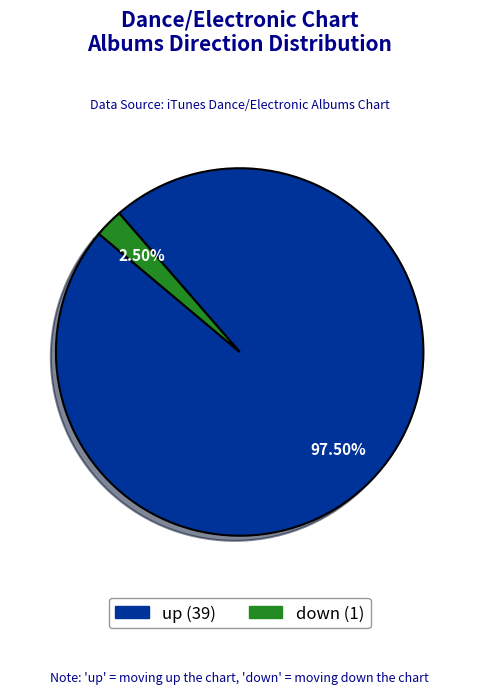

Which has a higher value, down or up?

up